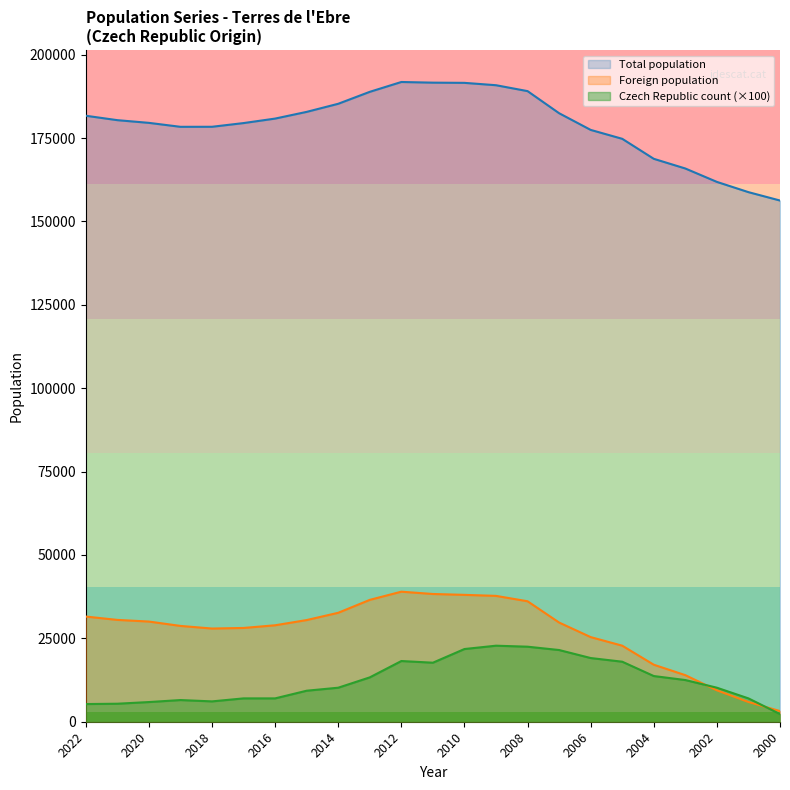

At how many categories does at least one series exceed 170081?

18